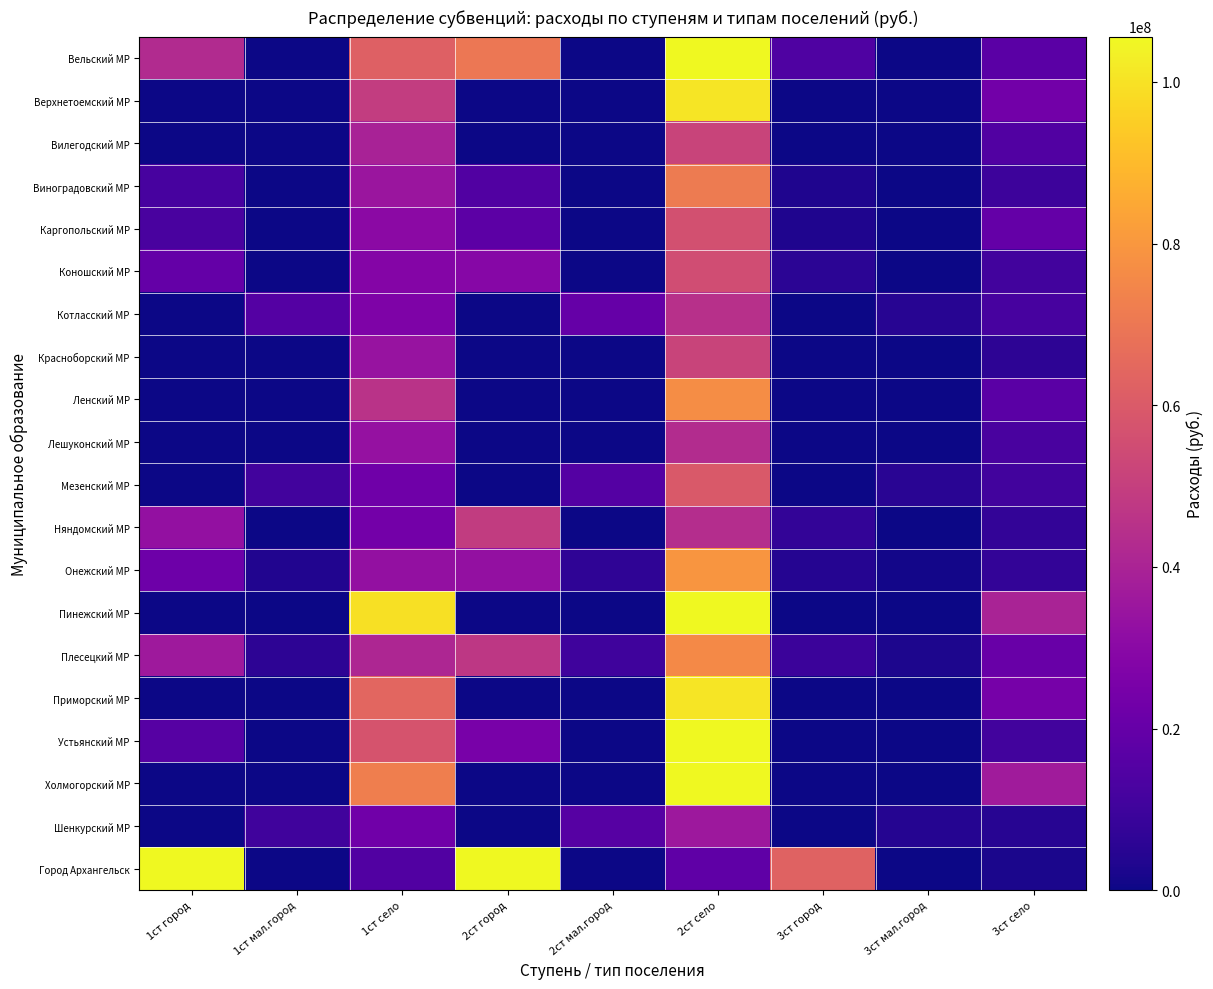

Rank the series by their maximum value, from lowest to highest.

Шенкурский МР, Лешуконский МР, Котласский МР, Няндомский МР, Вилегодский МР, Красноборский МР, Коношский МР, Каргопольский МР, Мезенский МР, Виноградовский МР, Плесецкий МР, Ленский МР, Онежский МР, Верхнетоемский МР, Приморский МР, Устьянский МР, Вельский МР, Холмогорский МР, Пинежский МР, Город Архангельск